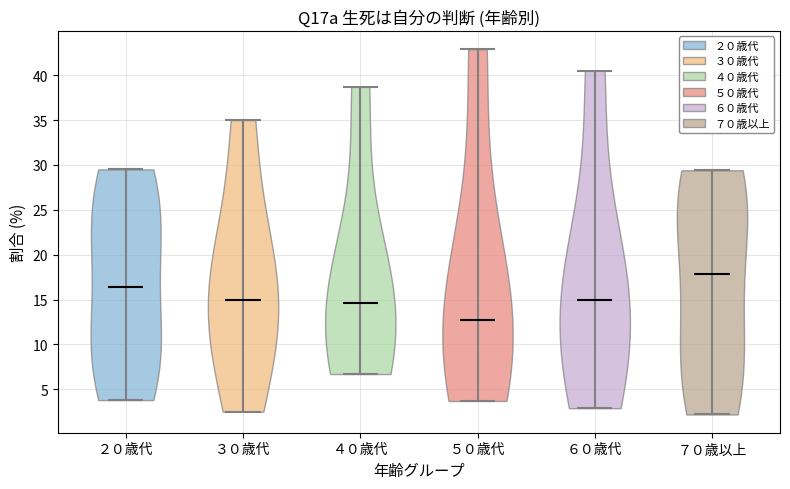

Where does the median line of the violin for ４０歳代 sit on the y-axis? The values are not printed on the chart, so give them approximately, as read against the axis.

14.5